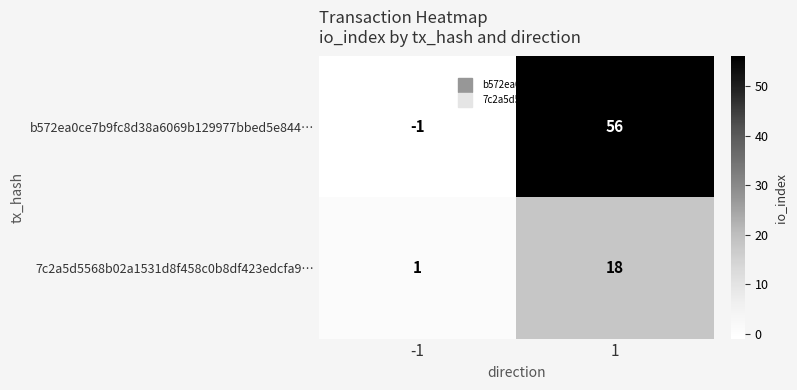

Is the value of 7c2a5d5568b02a1531d8f458c0b8df423edcfa9… at 1 greater than the value of b572ea0ce7b9fc8d38a6069b129977bbed5e844… at -1?

Yes